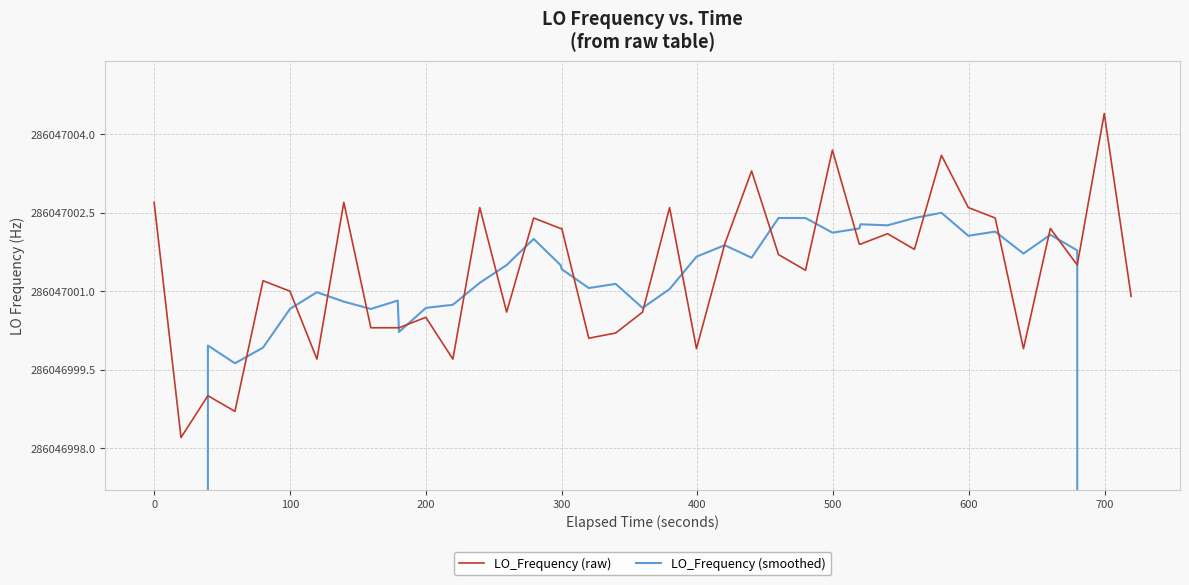

What is the average value of the LO_Frequency (smoothed) series?

277465591.3